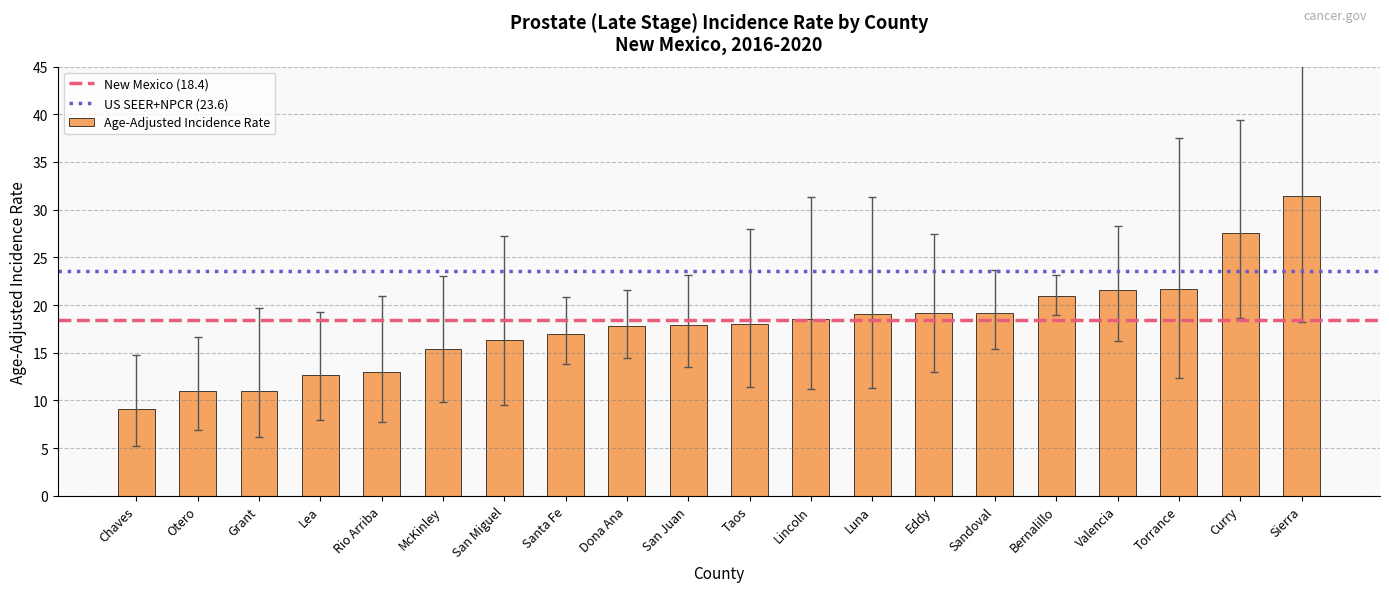

What is the approximate value at Chaves?

9.1